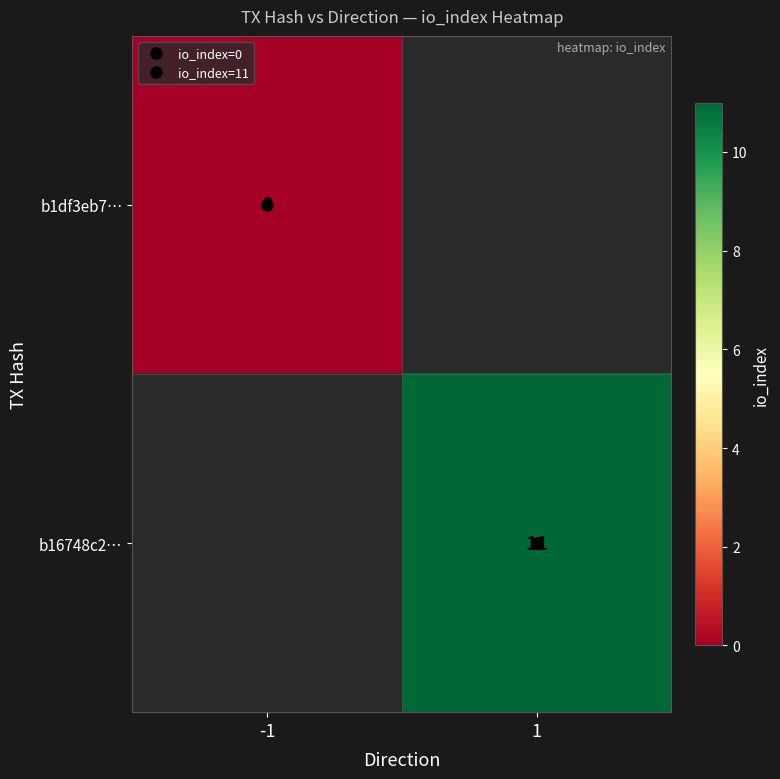

How many data points does each series have?

2